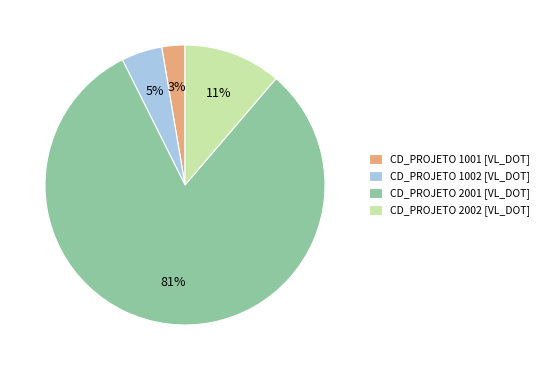

Which has a higher value, CD_PROJETO 2001 [VL_DOT] or CD_PROJETO 2002 [VL_DOT]?

CD_PROJETO 2001 [VL_DOT]